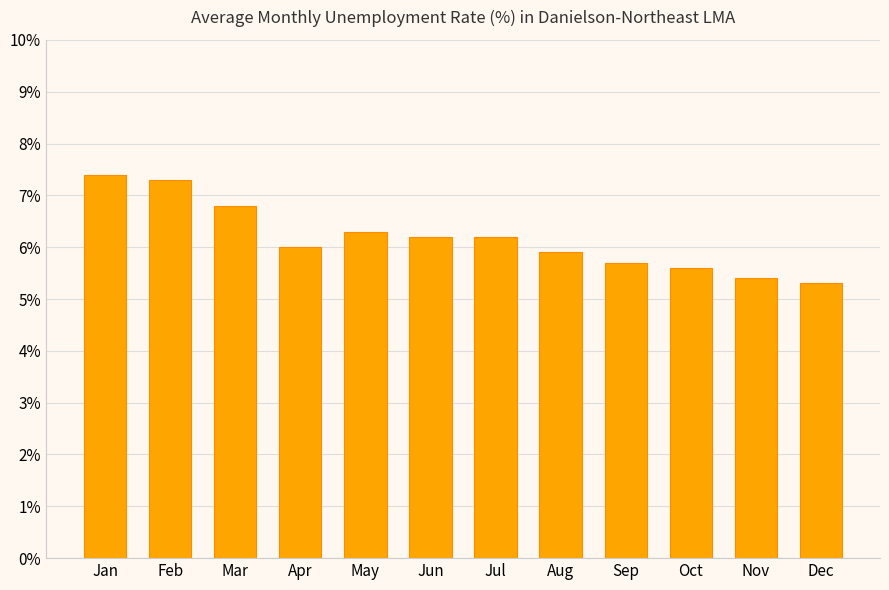

True or false: the data shows 2.0 at Nov.

False